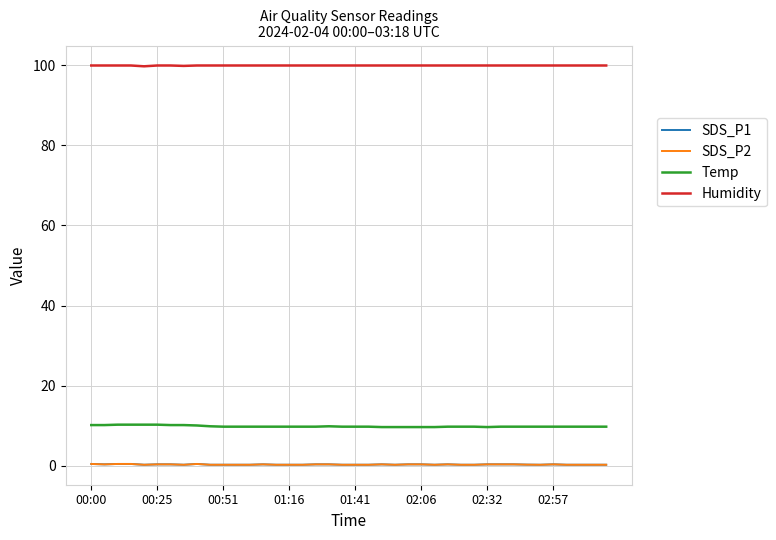

What is the difference between the maximum and minimum values in the SDS_P1 series?

0.2